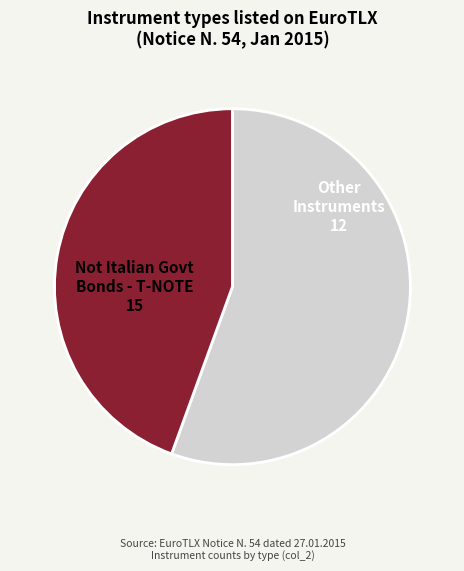

Is there a majority slice in this chart?

Yes